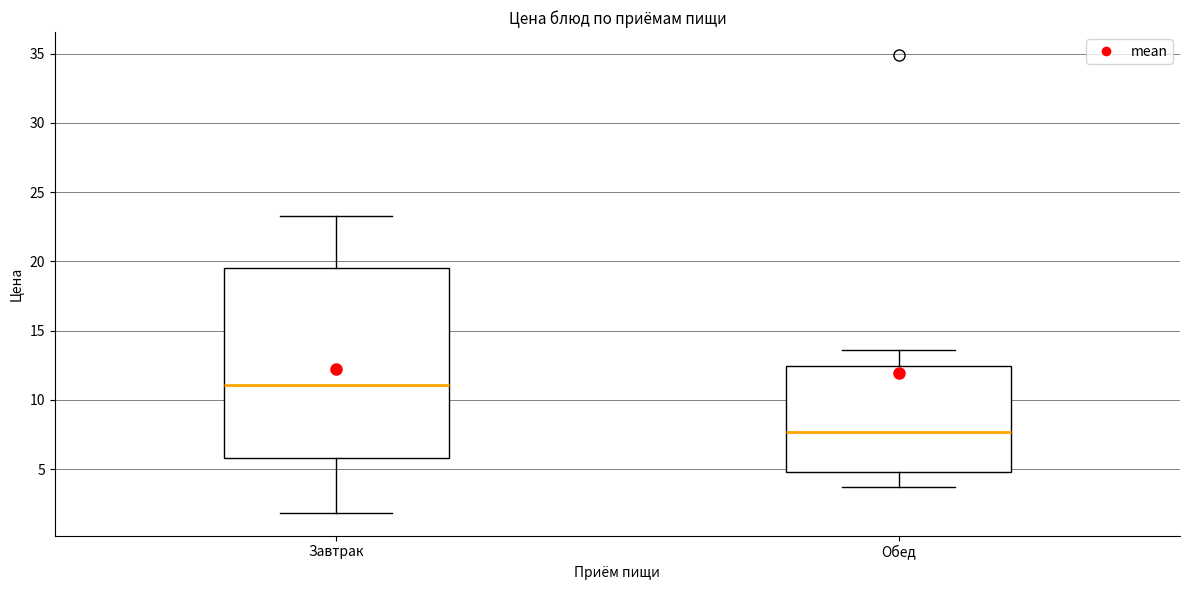

Where is the lower edge of the box for Завтрак on the y-axis? The values are not printed on the chart, so give them approximately, as read against the axis.

6.0